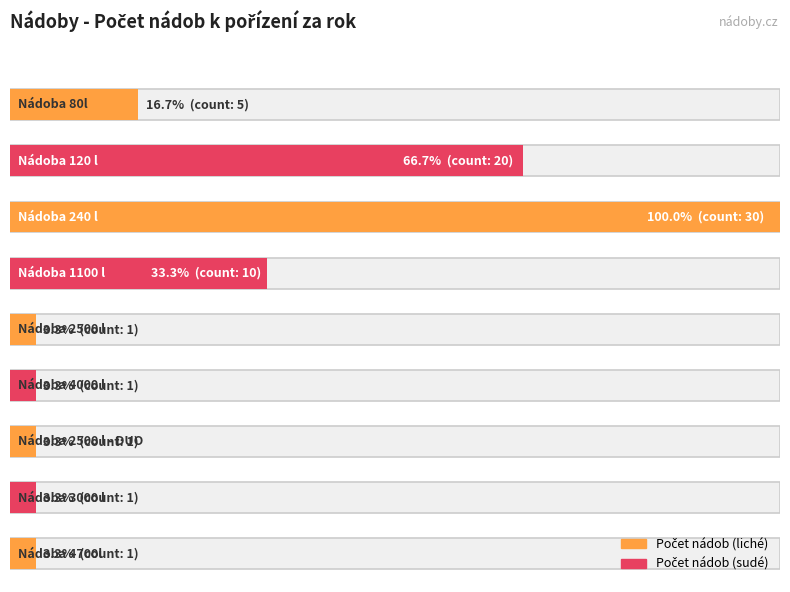

Are the bars grouped side by side (vs. stacked)?

No